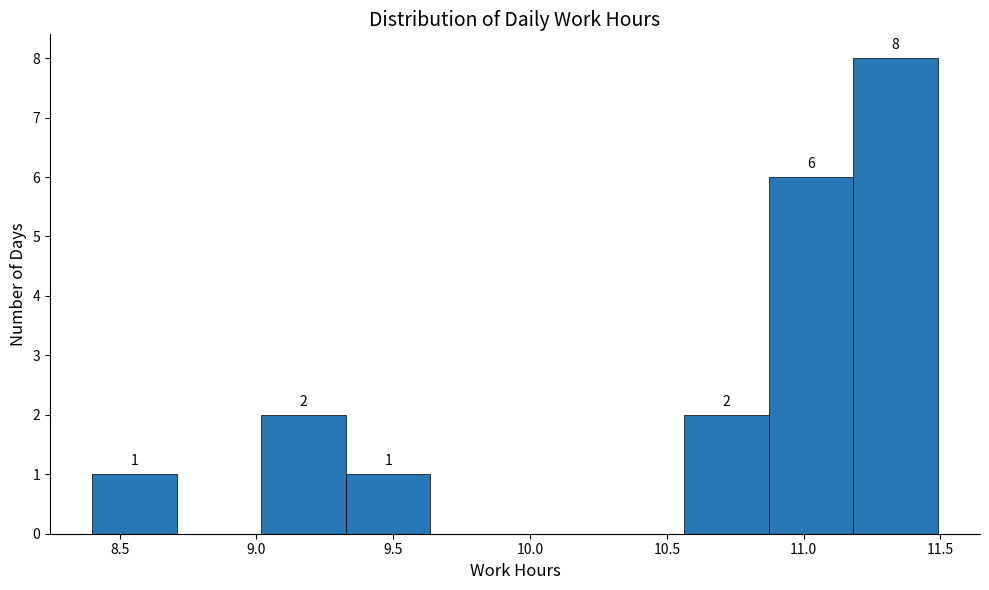

Which range on the x-axis has the tallest bar?

11.20 to 11.50